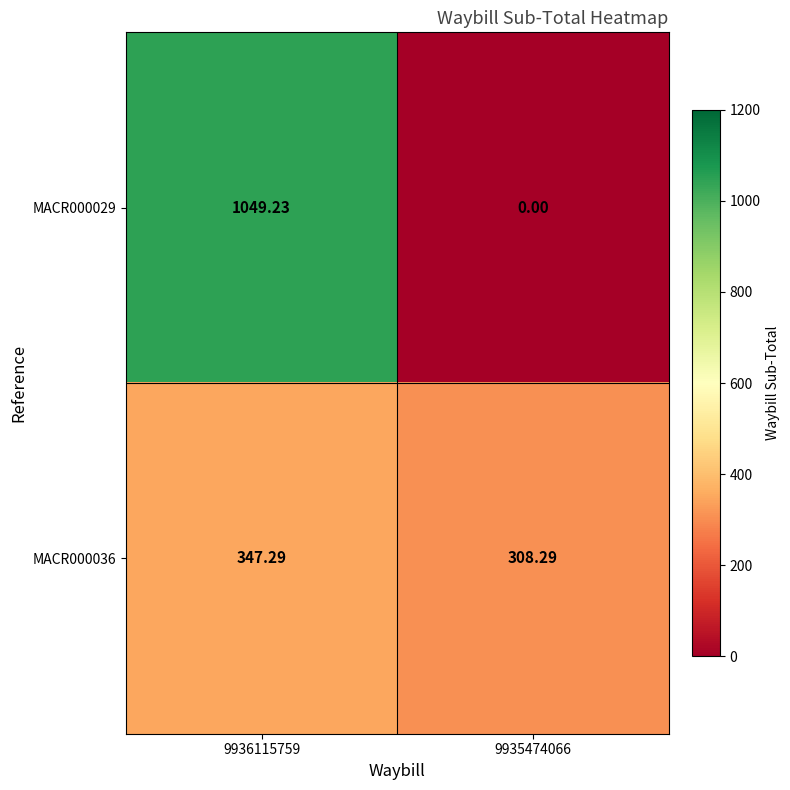

What is the total value across all series at 9935474066?

308.3